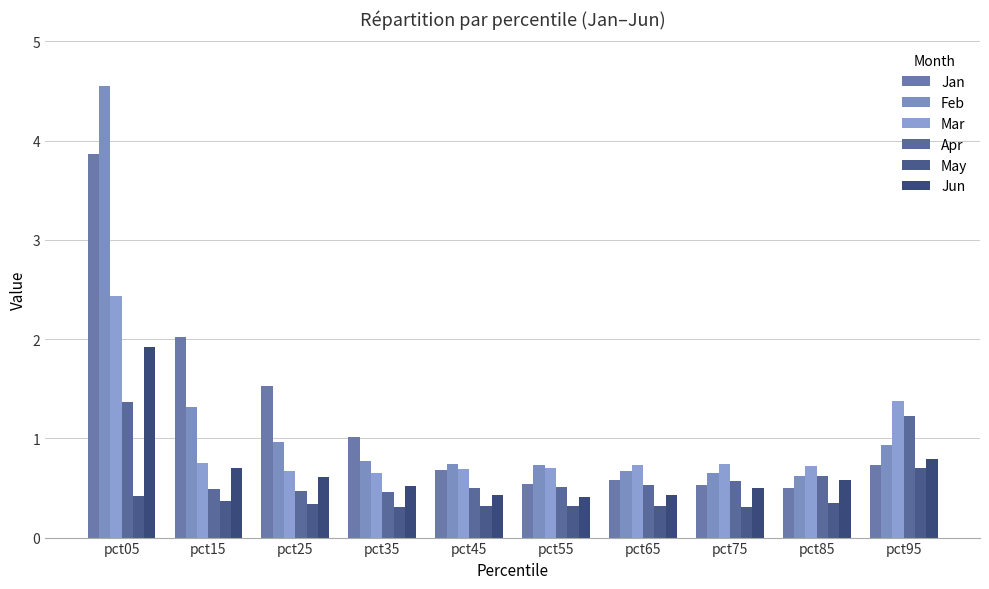

Are the bars grouped side by side (vs. stacked)?

Yes